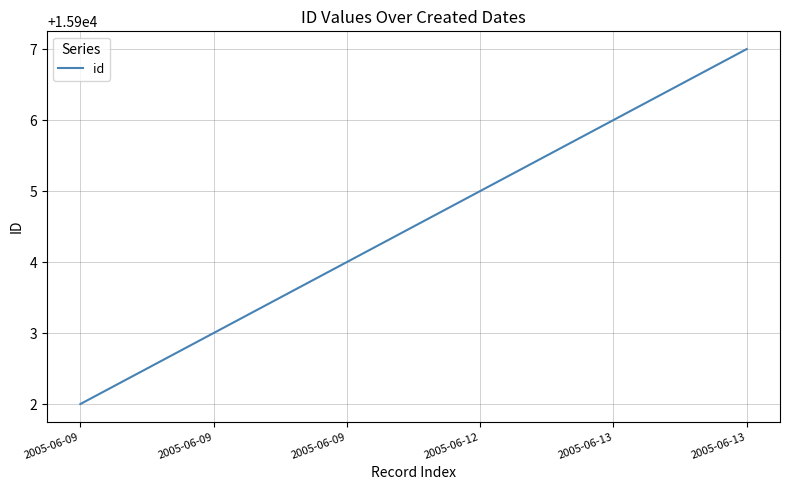

What is the average value?

15904